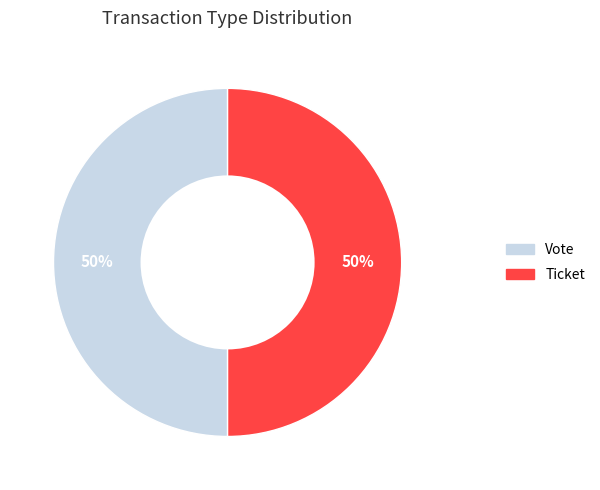

What is the ratio of the value at Ticket to the value at Vote?

1.0